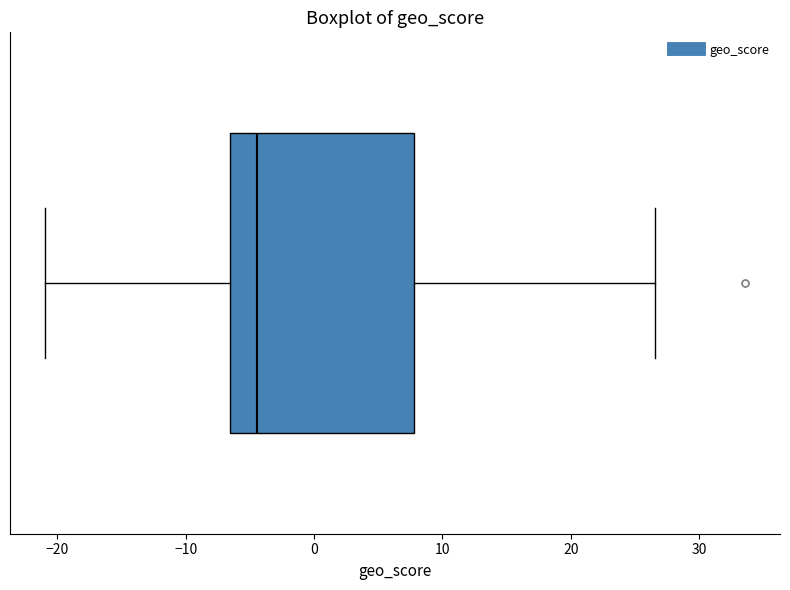

Where is the right edge of the box on the x-axis? The values are not printed on the chart, so give them approximately, as read against the axis.

8